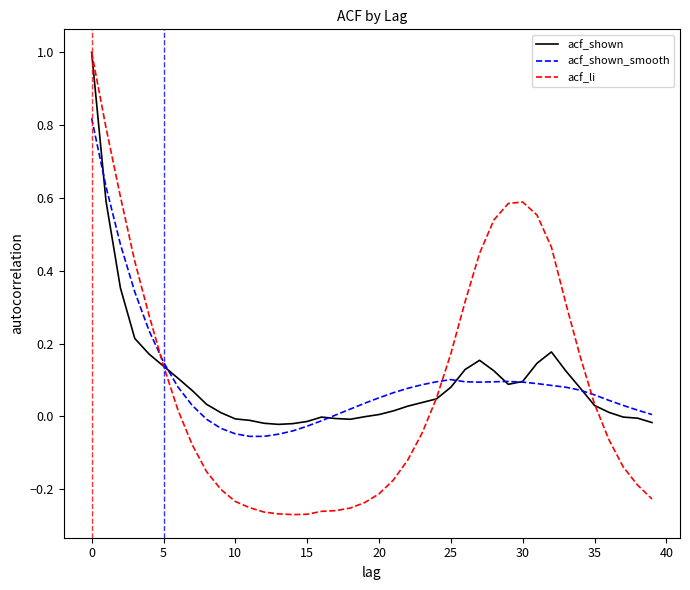

What is the highest value of the acf_li series?

1.0